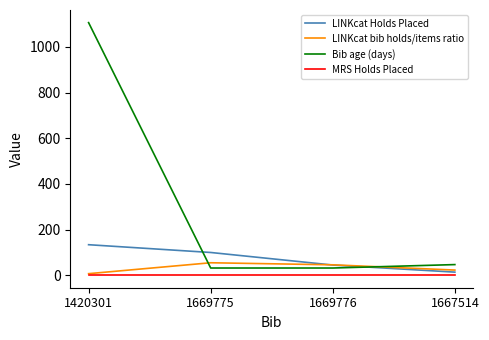

List the labels in order of LINKcat Holds Placed value, largest first.

1420301, 1669775, 1669776, 1667514